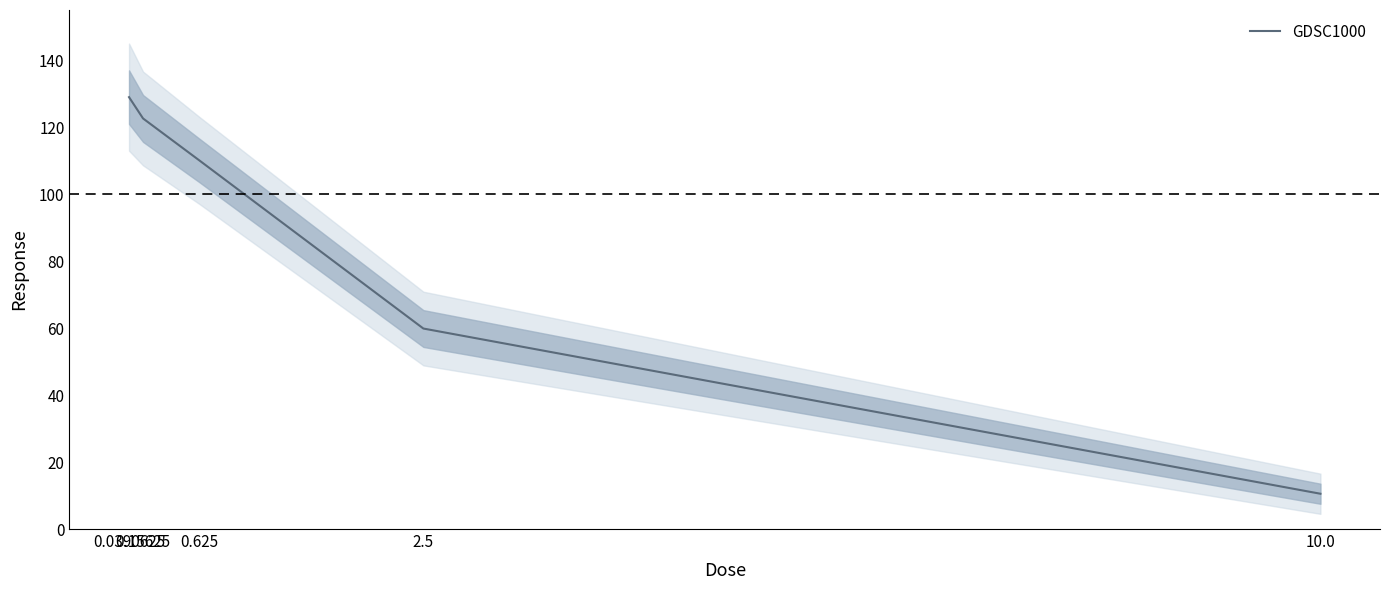

What is the greatest value displayed?

129.0